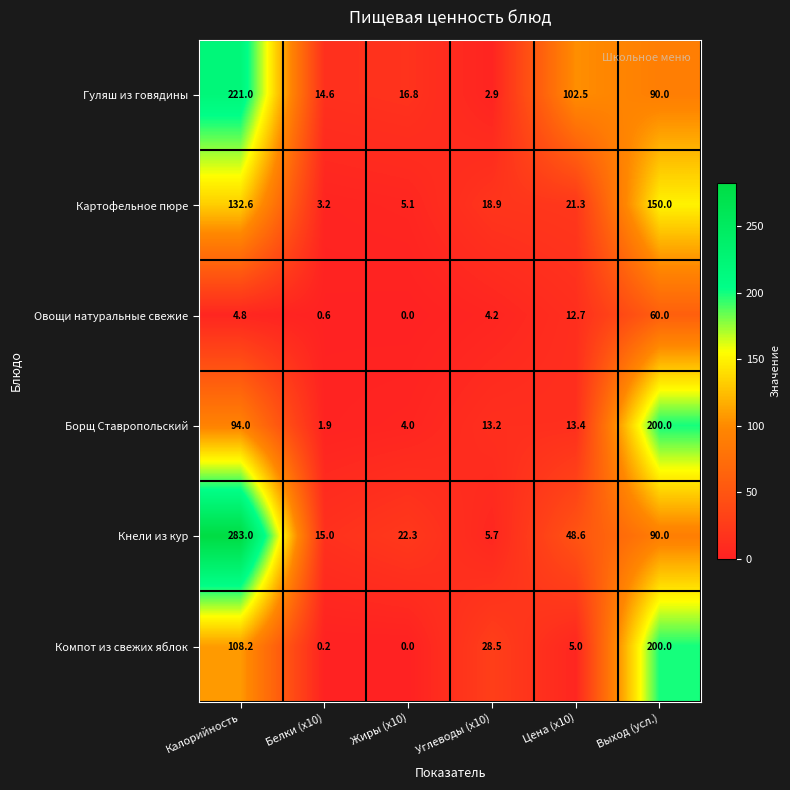

The Компот из свежих яблок series shows 2.8 at Цена (x10). True or false?

False